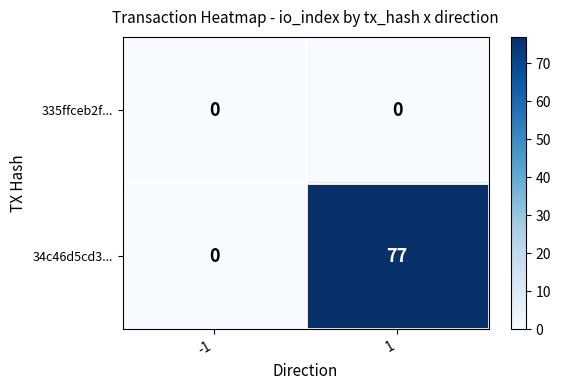

Which series has the widest spread of values?

34c46d5cd3...